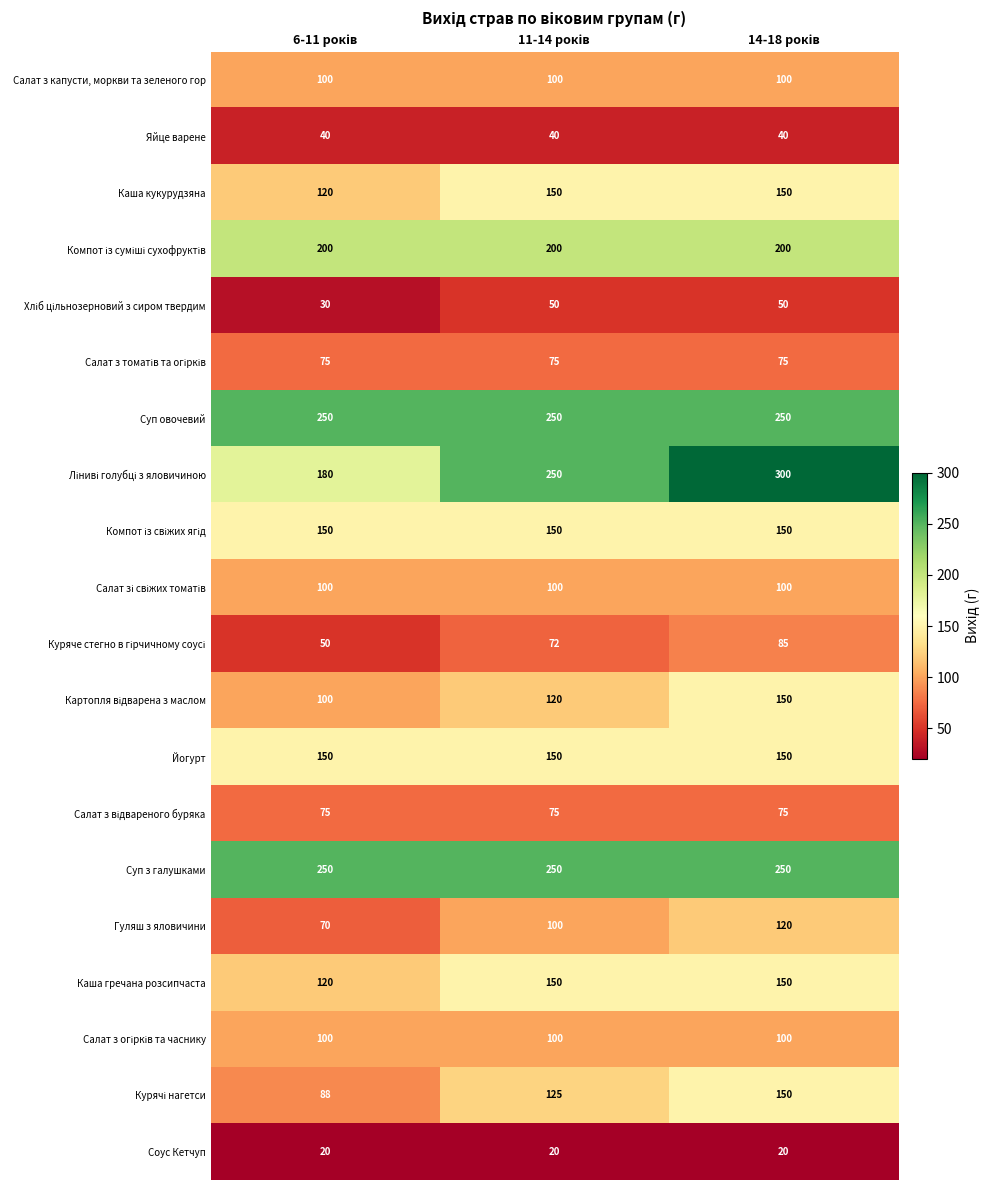

What is the sum of all Суп овочевий values?

750